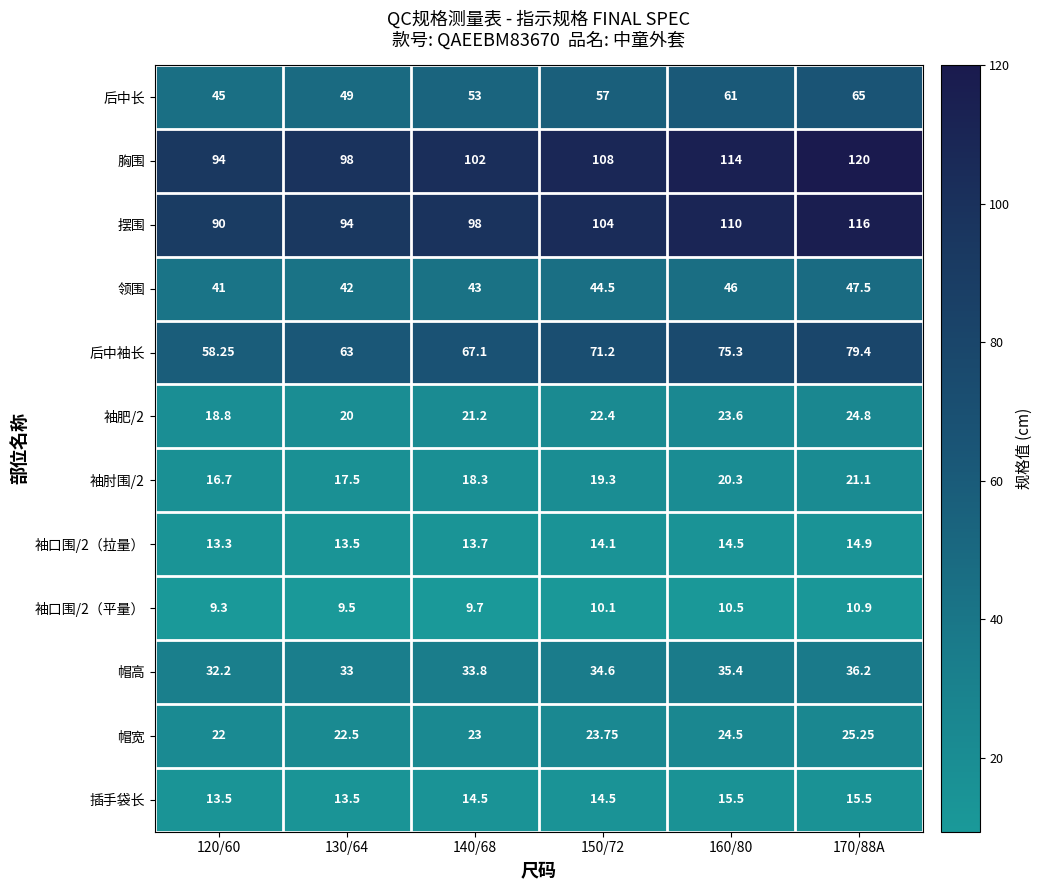

Which series has the largest total across all categories?

胸围